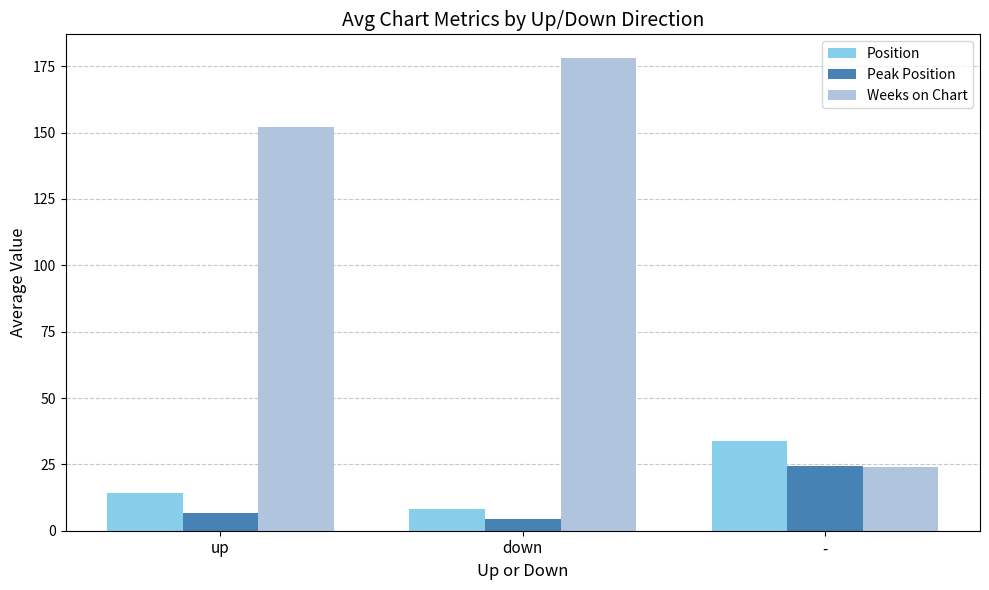

Rank the categories by Peak Position value from lowest to highest.

down, up, -